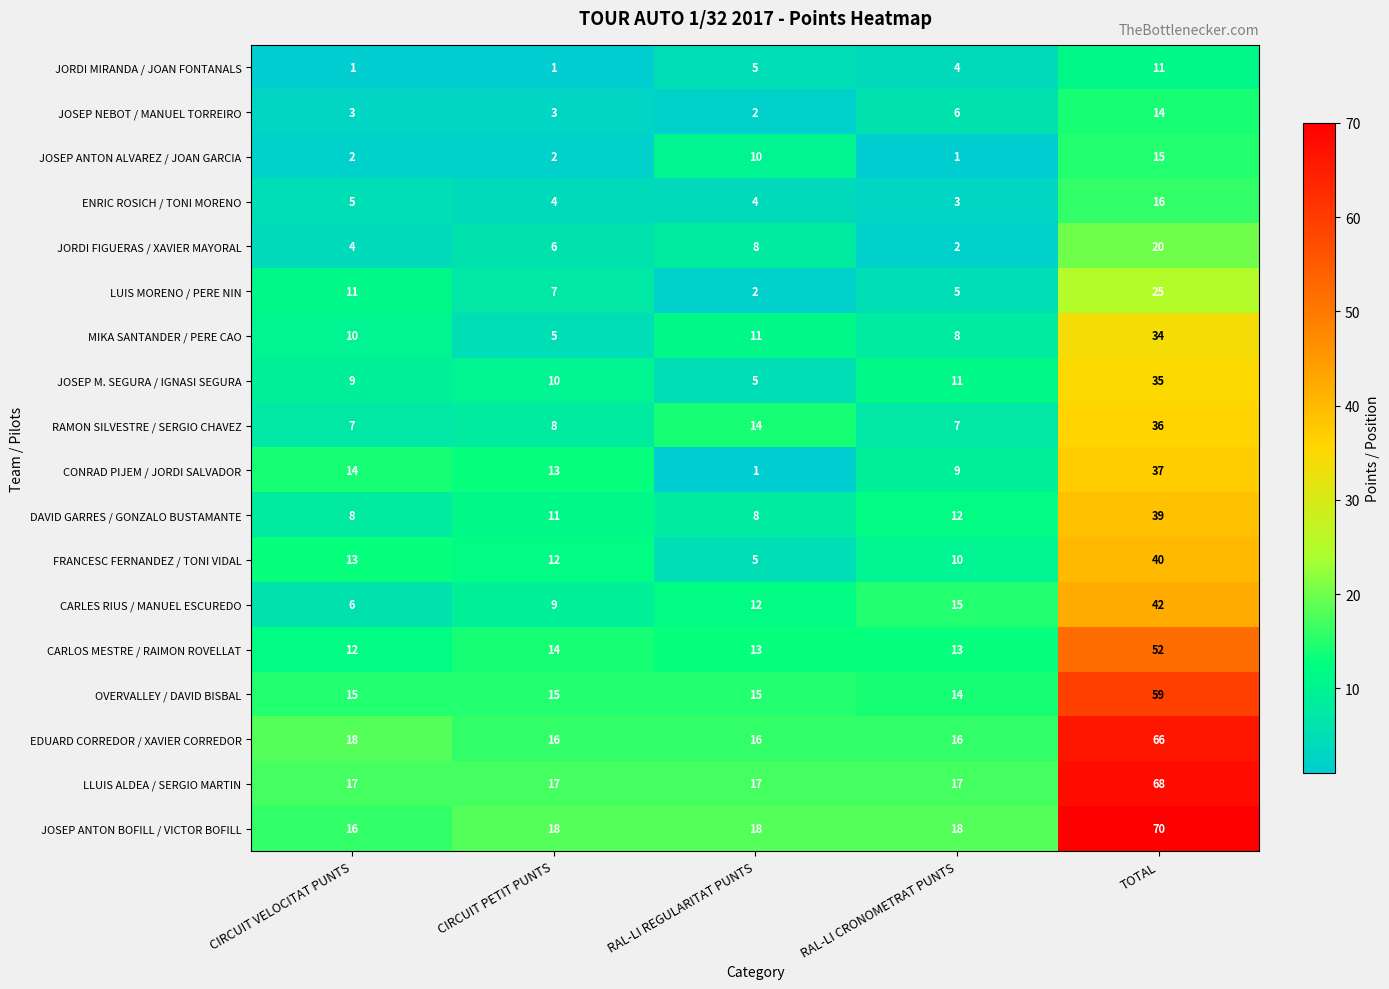

How many distinct data groups are displayed?

18